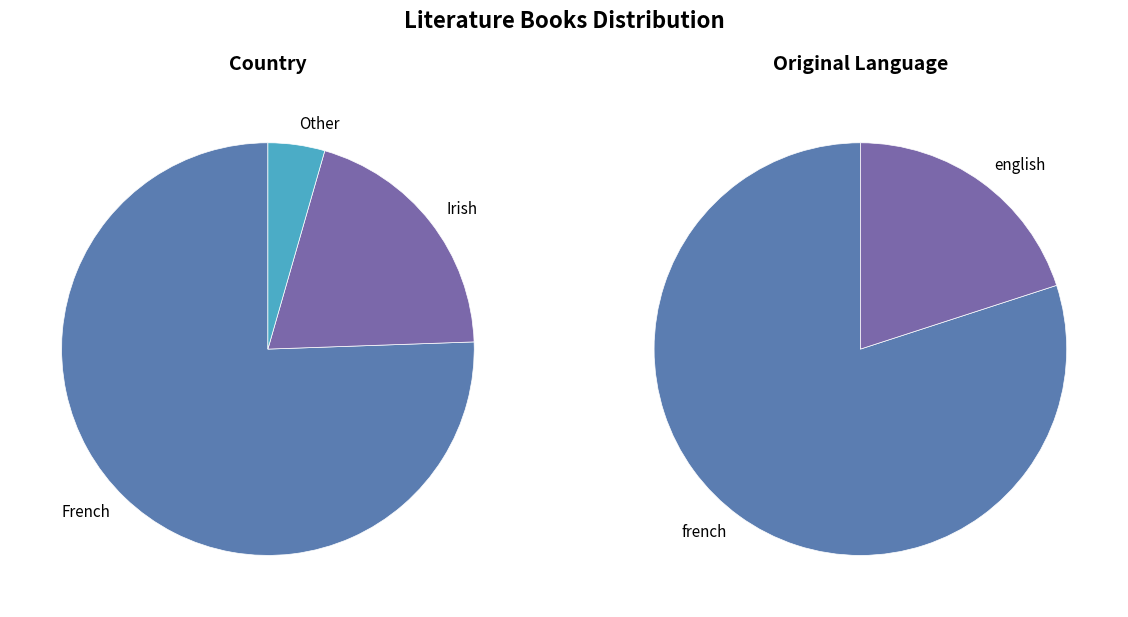

To the nearest percent, what percentage of the pie is Irish?

20%